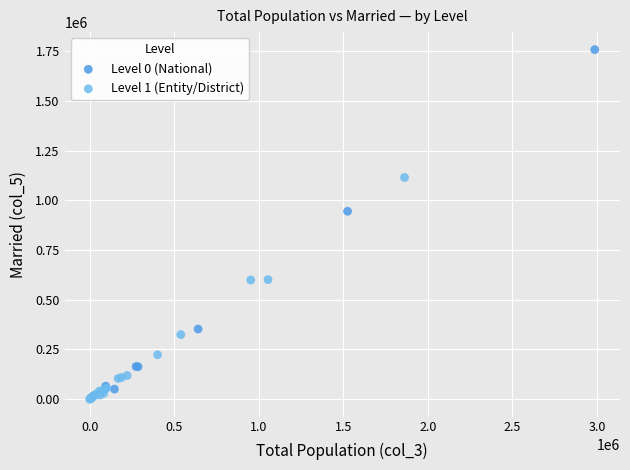

Which series has the largest Y range (max minus min)?

Level 0 (National)